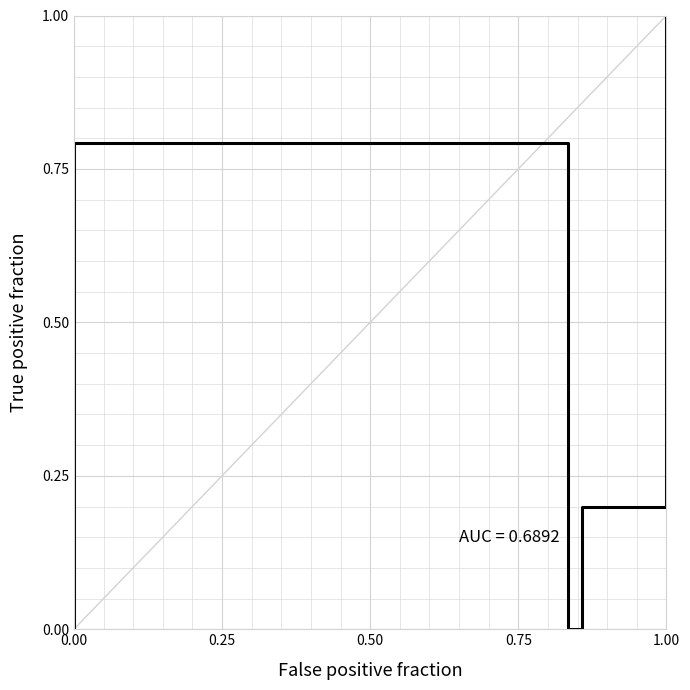

The value at 0.25 is -0.3. True or false?

False